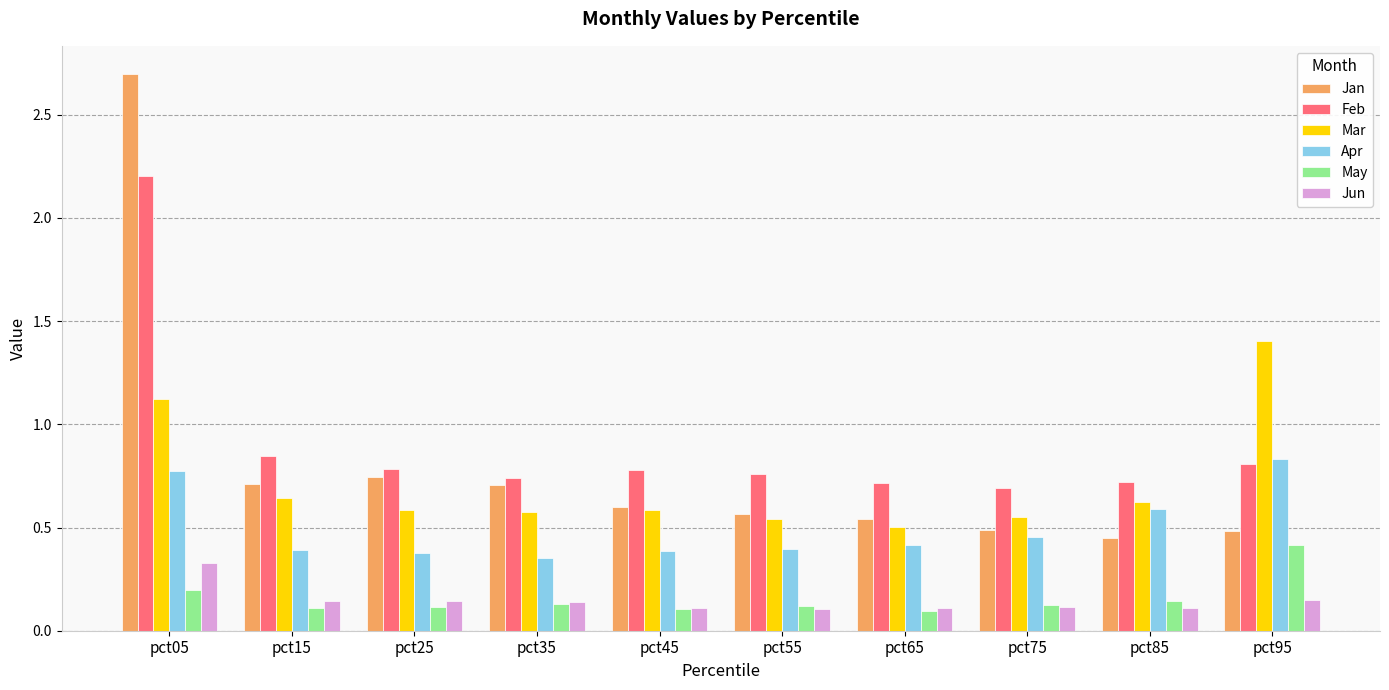

At which label does Feb reach its minimum?

pct75